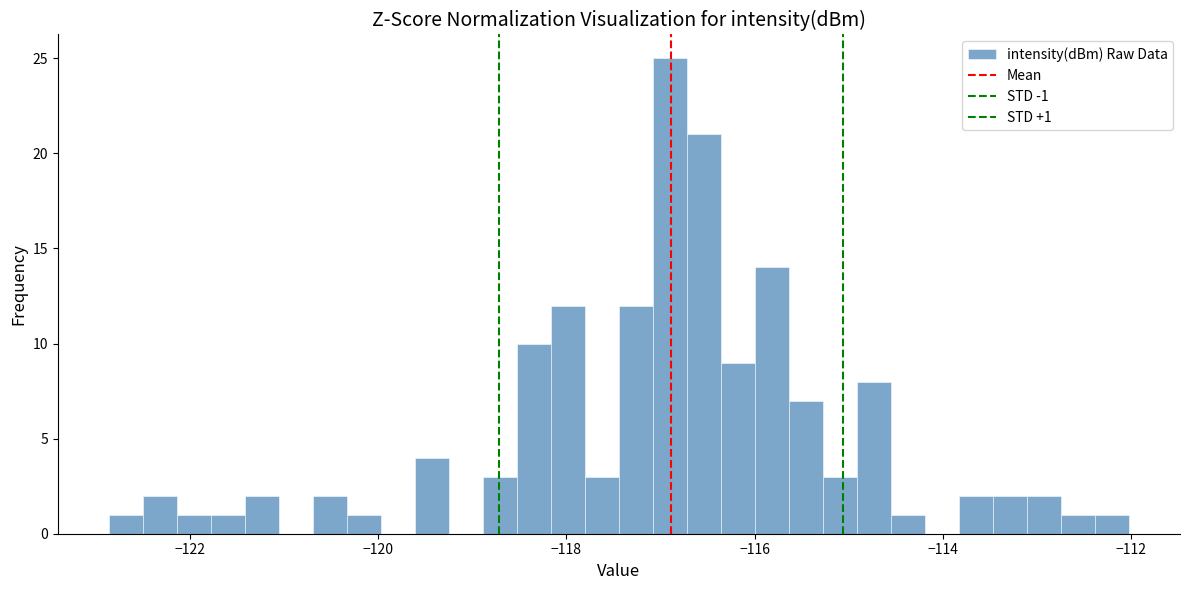

Read against the x-axis, roughly where is the centre of the tallest bar?

-117.0